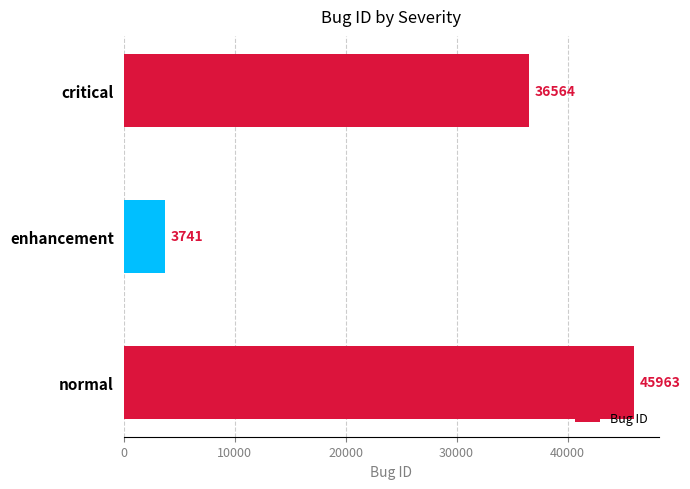

Are the bars horizontal?

Yes